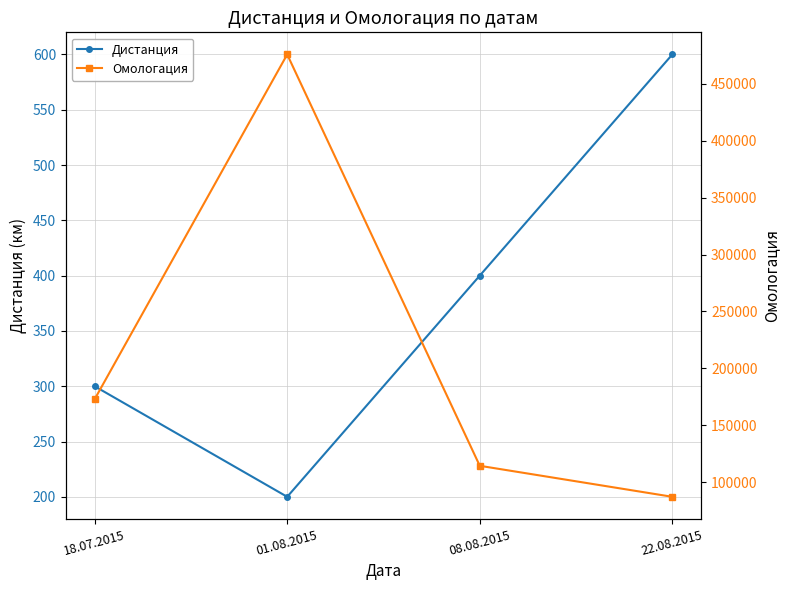

Which series has the widest spread of values?

Омологация